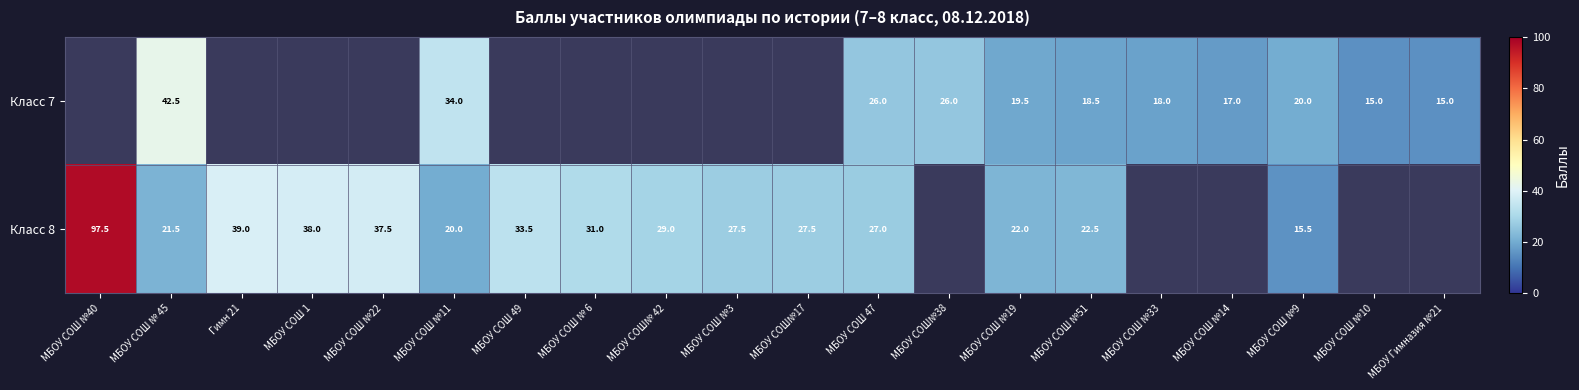

The value of Класс 8 at МБОУ СОШ №3 is 27.5. True or false?

True